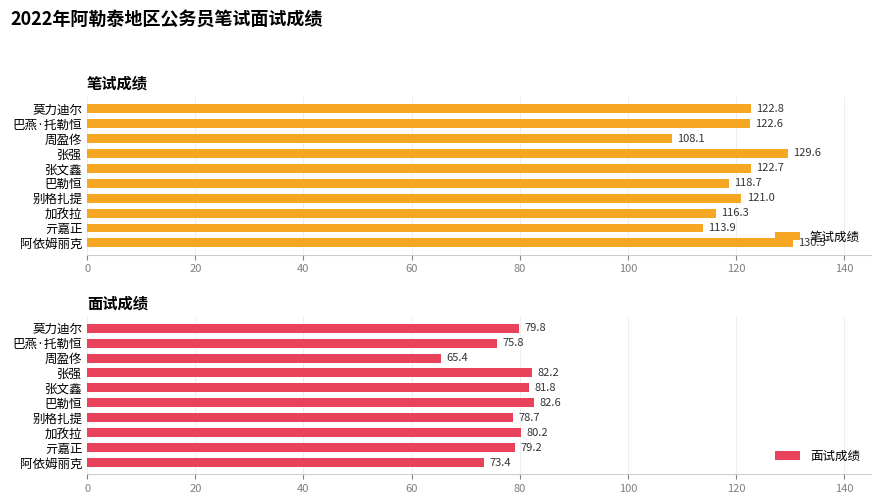

How many data points in 面试成绩 are above 79?

6